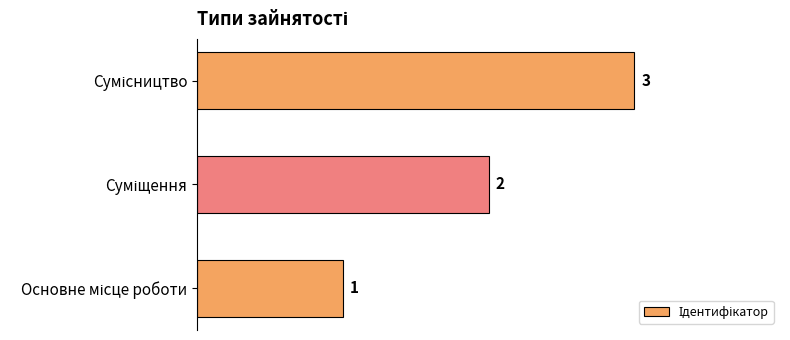

What is the sum of all values?

6